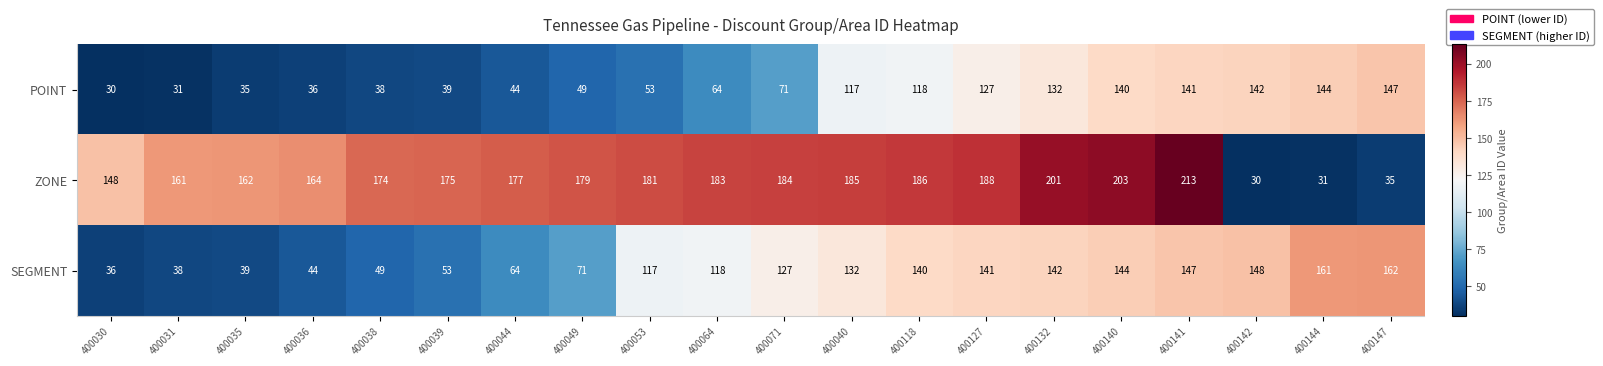

What is the average value of the ZONE series?

158